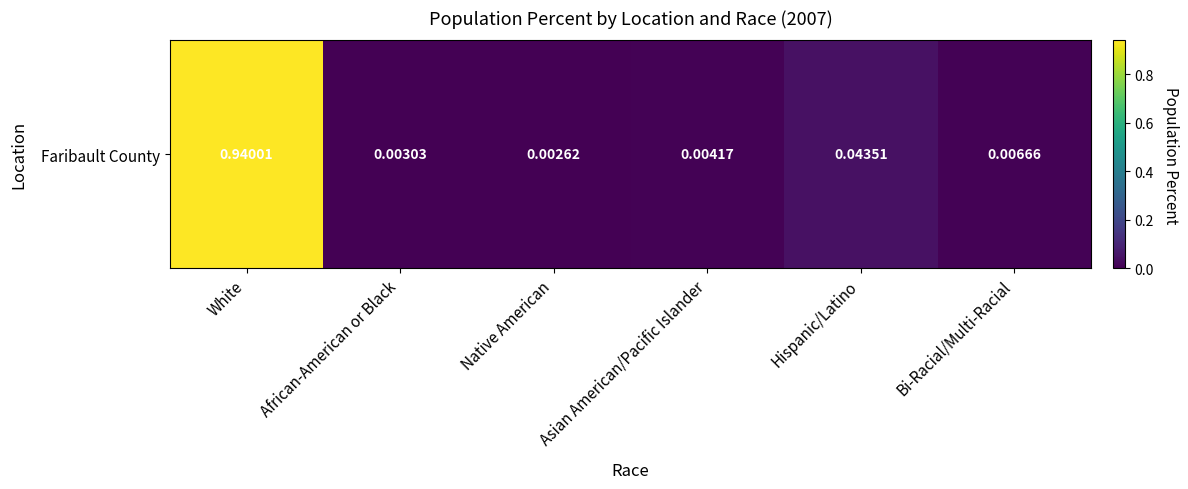

Reading right to left, extract all data points from this chart.

0.0	0.0	0.0	0.0	0.0	0.9